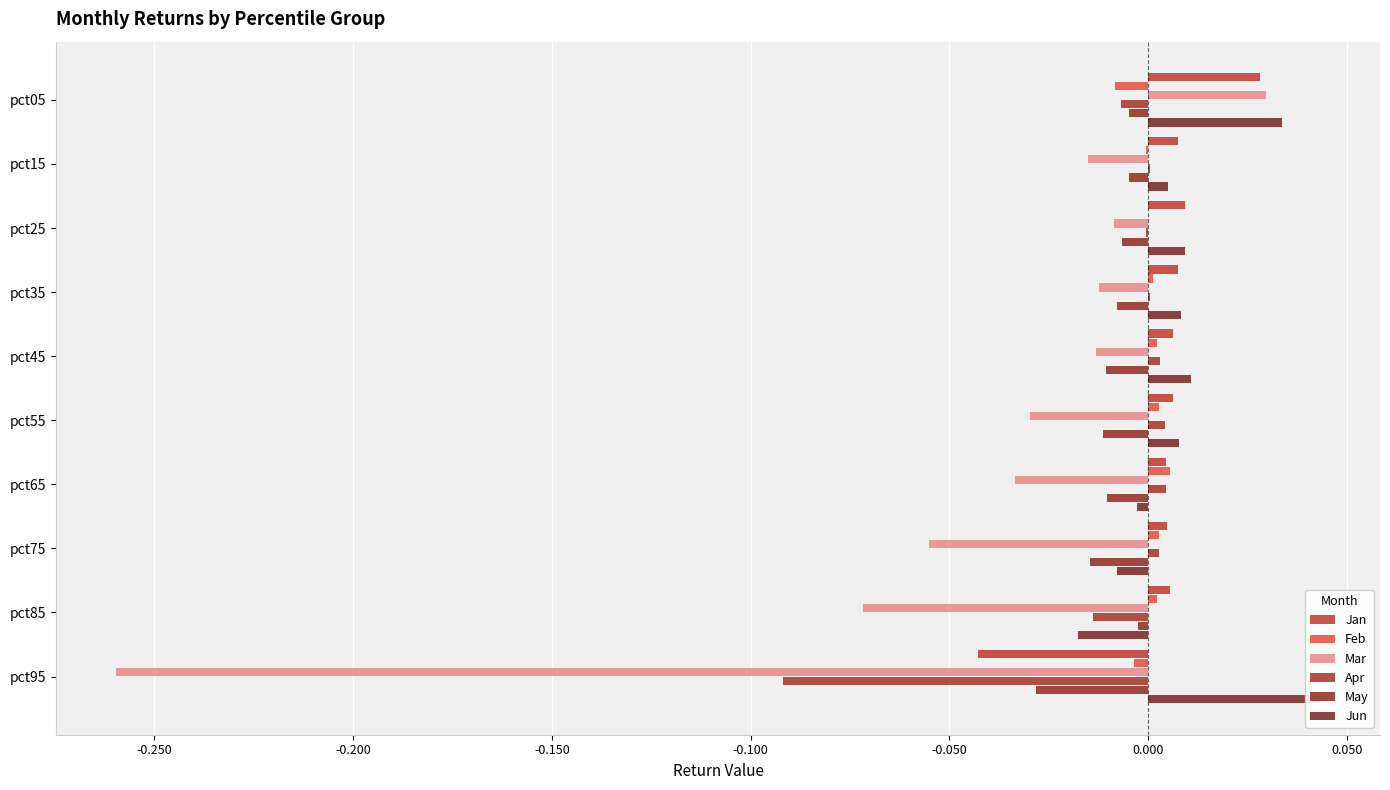

Does the chart contain any negative values?

Yes